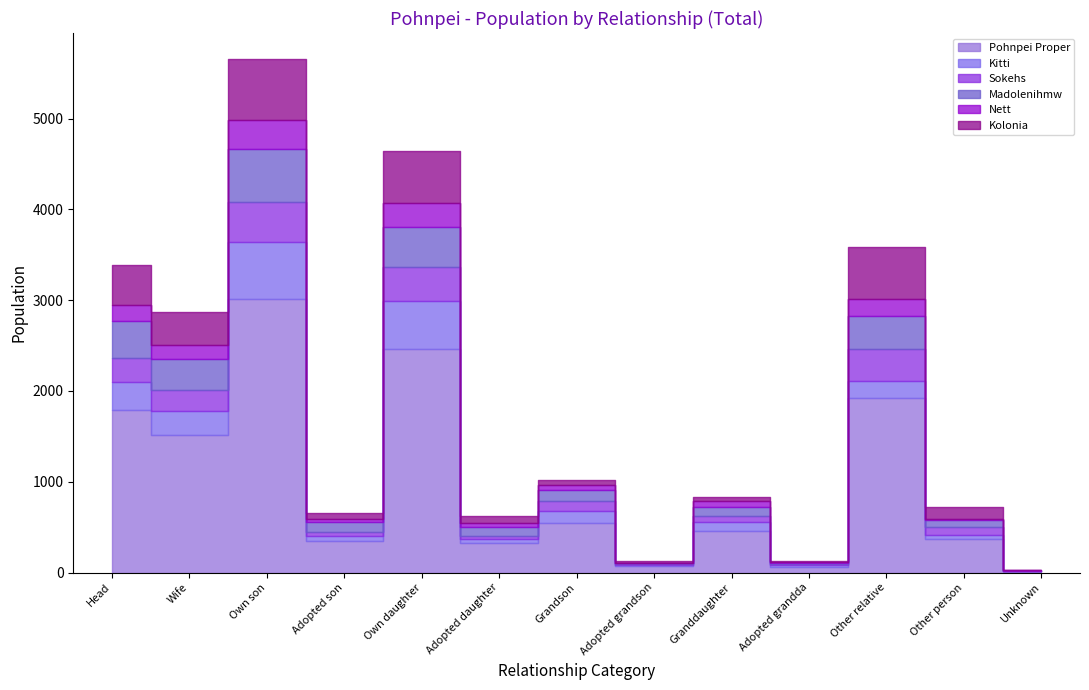

Reading left to right, transcribe all the data shown in this chart.

Pohnpei Proper: Head=1793	Wife=1515	Own son=3008	Adopted son=346	Own daughter=2463	Adopted daughter=326	Grandson=547	Adopted grandson=68	Granddaughter=457	Adopted grandda=65	Other relative=1917	Other person=366	Unknown=19
Kitti: Head=311	Wife=267	Own son=629	Adopted son=52	Own daughter=527	Adopted daughter=43	Grandson=126	Adopted grandson=12	Granddaughter=94	Adopted grandda=16	Other relative=195	Other person=47	Unknown=1
Sokehs: Head=259	Wife=227	Own son=446	Adopted son=50	Own daughter=373	Adopted daughter=36	Grandson=112	Adopted grandson=9	Granddaughter=76	Adopted grandda=8	Other relative=354	Other person=93	Unknown=0
Madolenihmw: Head=404	Wife=340	Own son=578	Adopted son=107	Own daughter=439	Adopted daughter=95	Grandson=123	Adopted grandson=14	Granddaughter=99	Adopted grandda=12	Other relative=362	Other person=67	Unknown=2
Nett: Head=181	Wife=152	Own son=325	Adopted son=36	Own daughter=273	Adopted daughter=49	Grandson=56	Adopted grandson=7	Granddaughter=60	Adopted grandda=12	Other relative=186	Other person=16	Unknown=5
Kolonia: Head=445	Wife=369	Own son=674	Adopted son=63	Own daughter=568	Adopted daughter=72	Grandson=50	Adopted grandson=15	Granddaughter=46	Adopted grandda=9	Other relative=569	Other person=129	Unknown=2